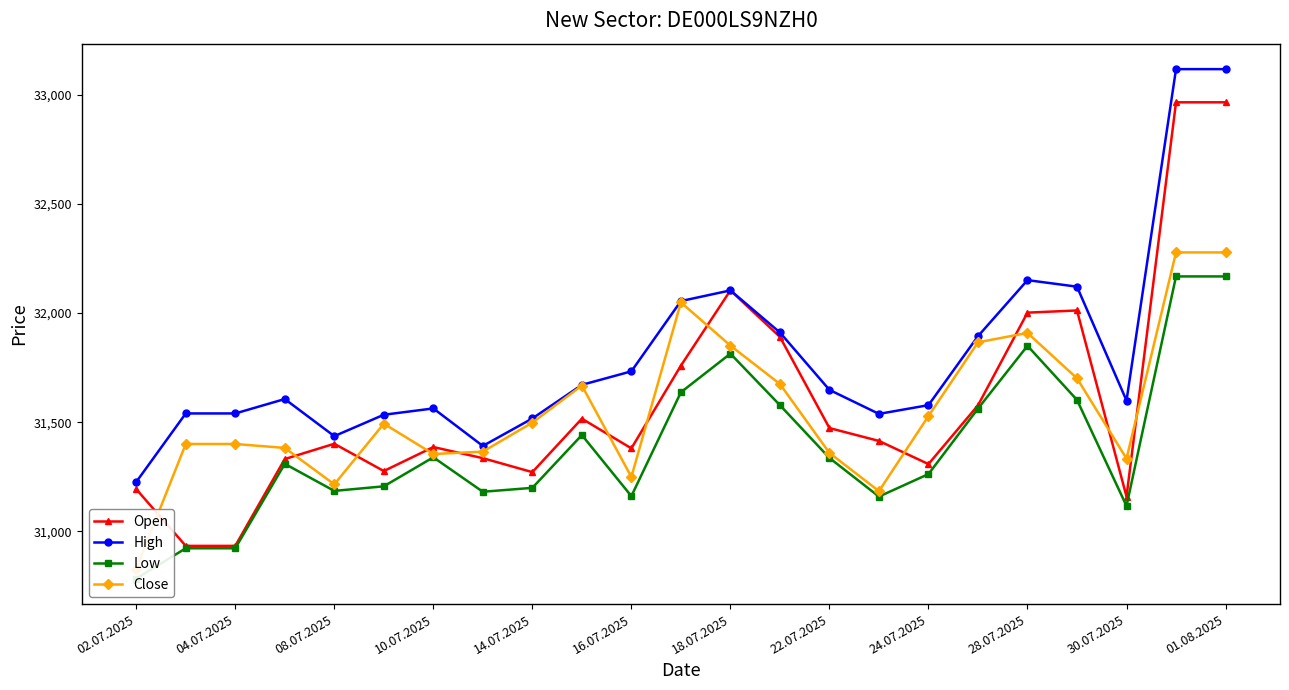

Which category has the lowest value in the High series?

02.07.2025